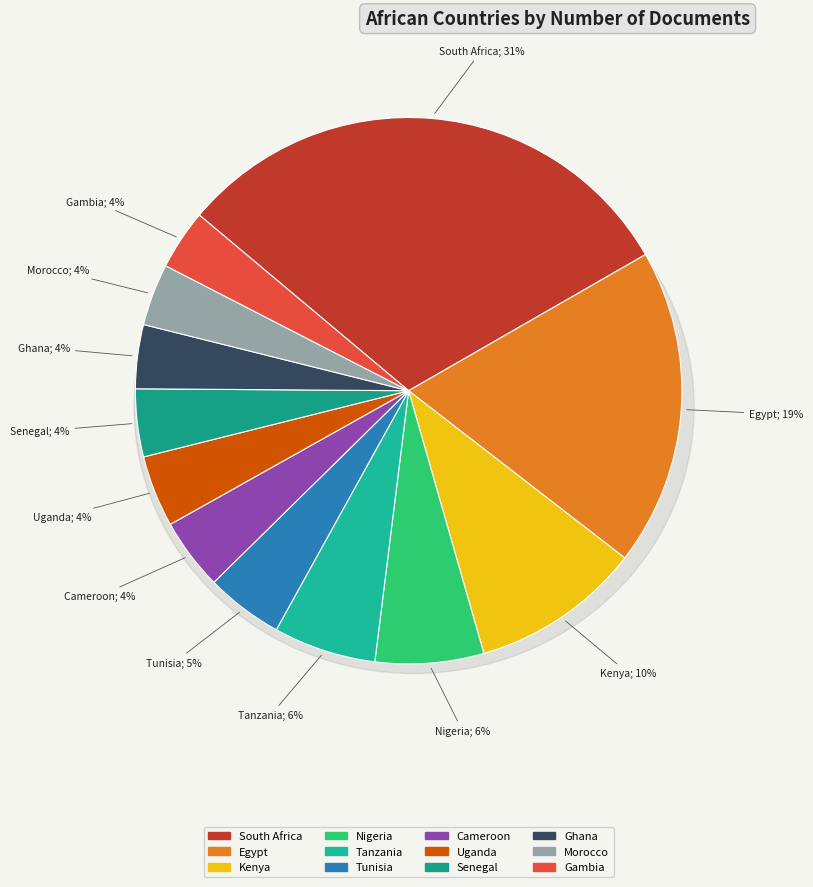

Which slice is the largest?

South Africa